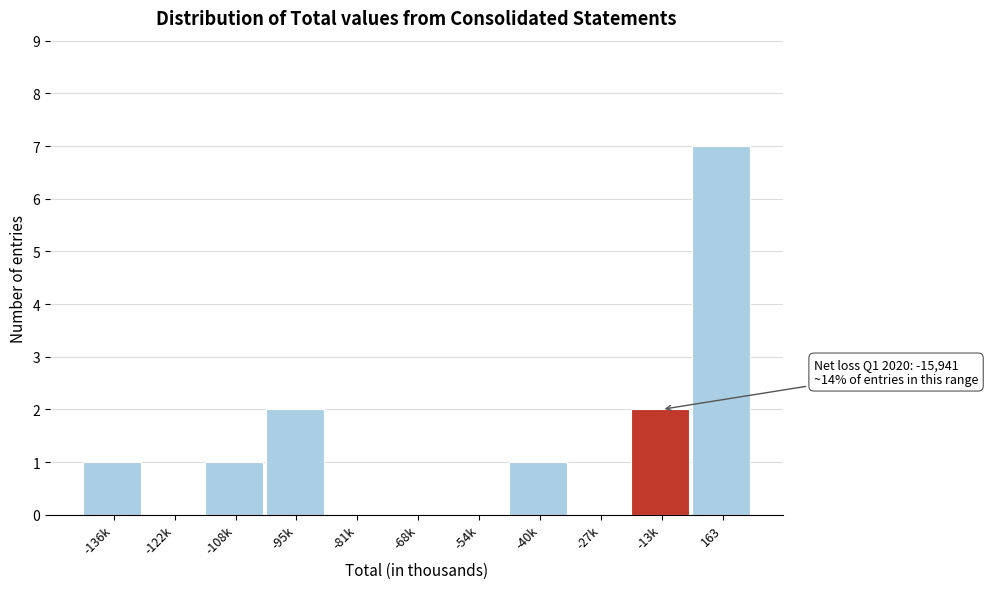

Reading left to right, extract all data points from this chart.

-136k=1	-122k=0	-108k=1	-95k=2	-81k=0	-68k=0	-54k=0	-40k=1	-27k=0	-13k=2	163=7